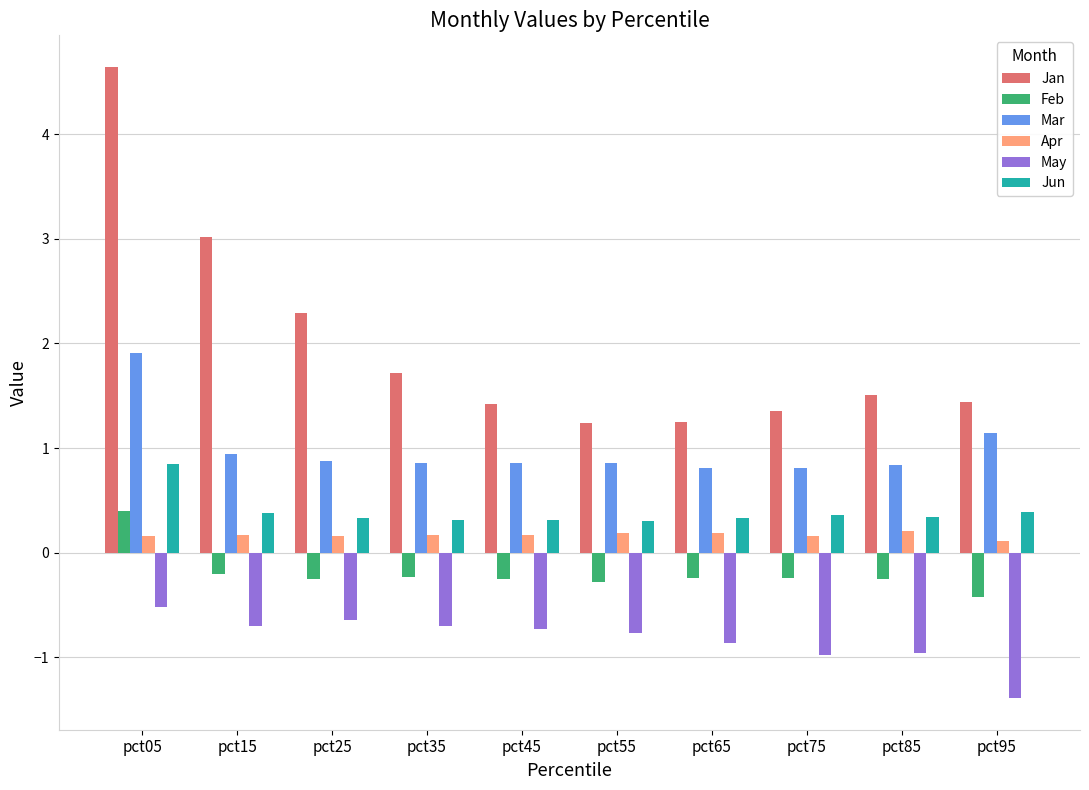

What is the total value across all series at pct35?

2.1